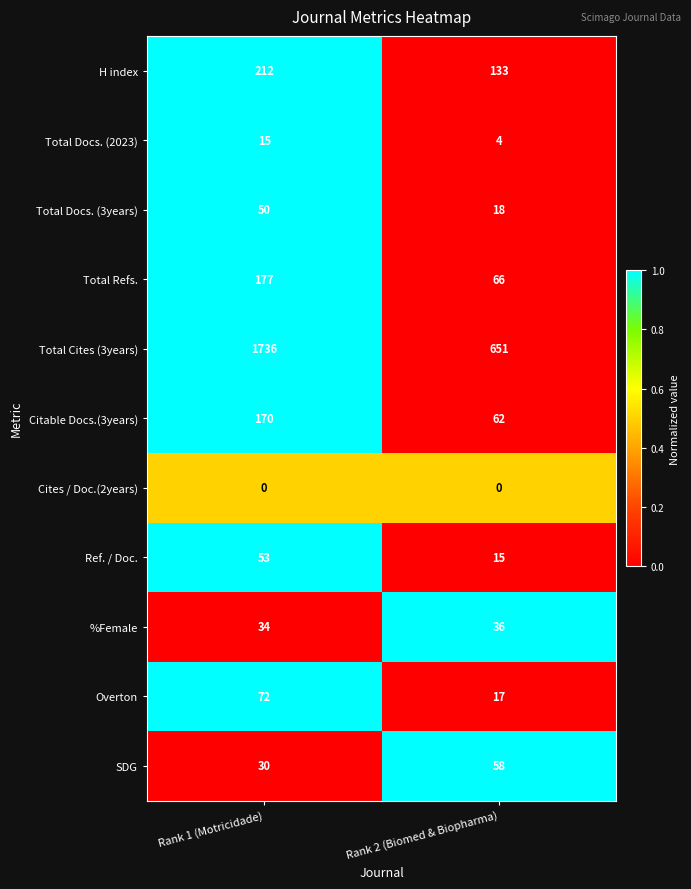

Which category has the highest value across all series?

Rank 1 (Motricidade)